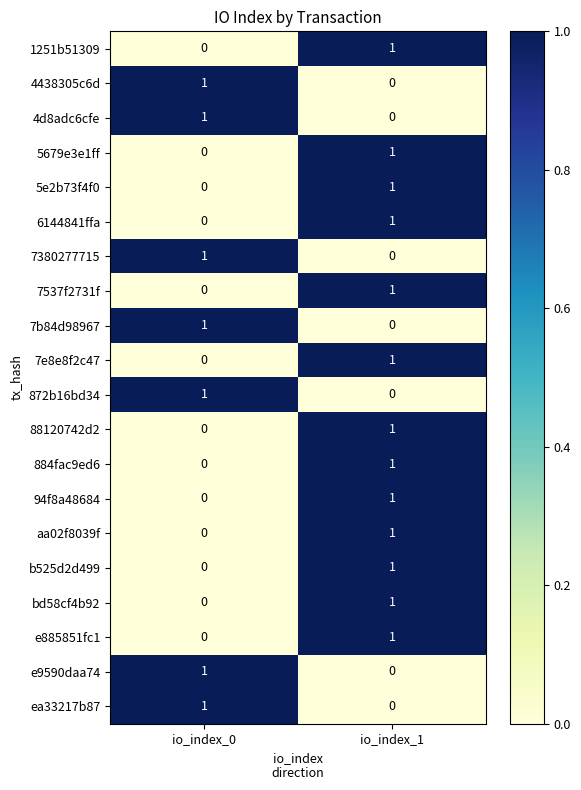

What is the difference between the 872b16bd34 values at io_index_0 and io_index_1?

1